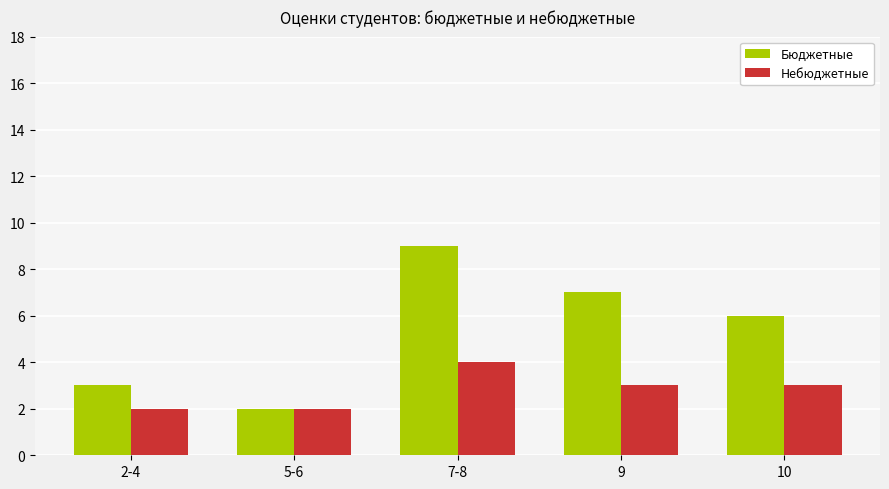

List the series in order of their peak value, lowest first.

Небюджетные, Бюджетные